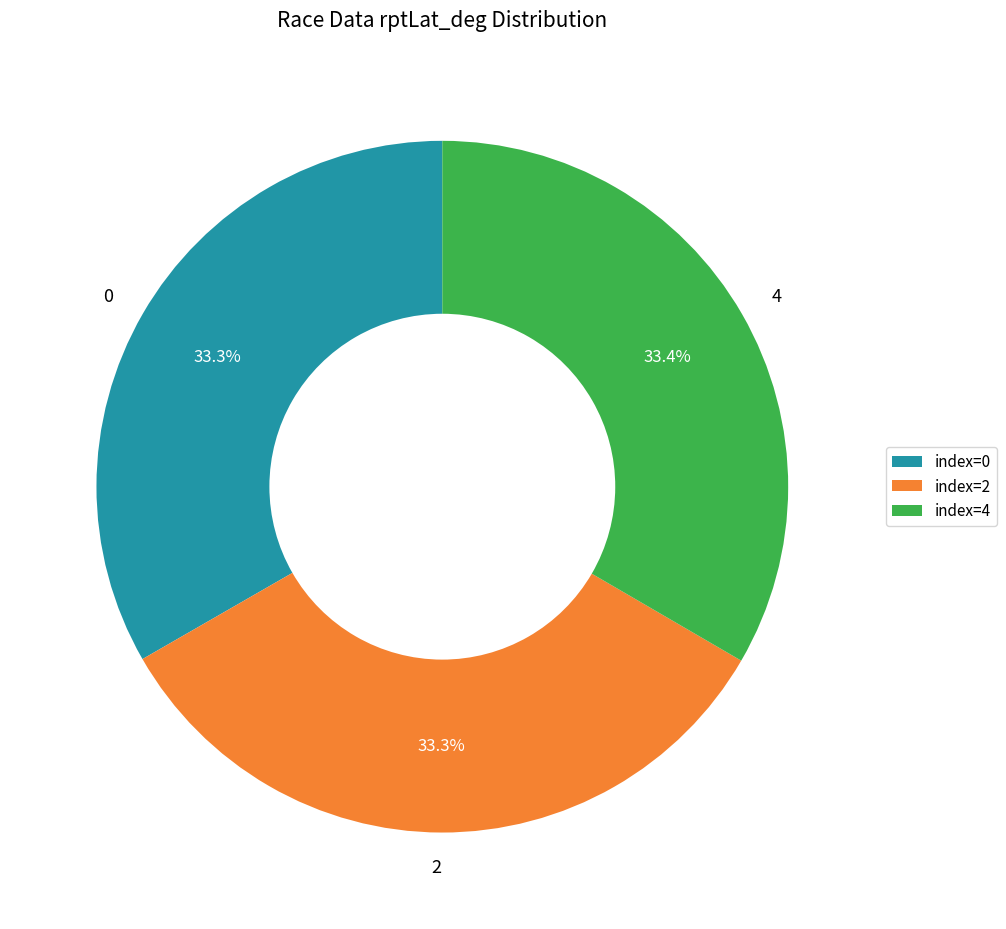

How much of the chart is everything except 0?

66.7%